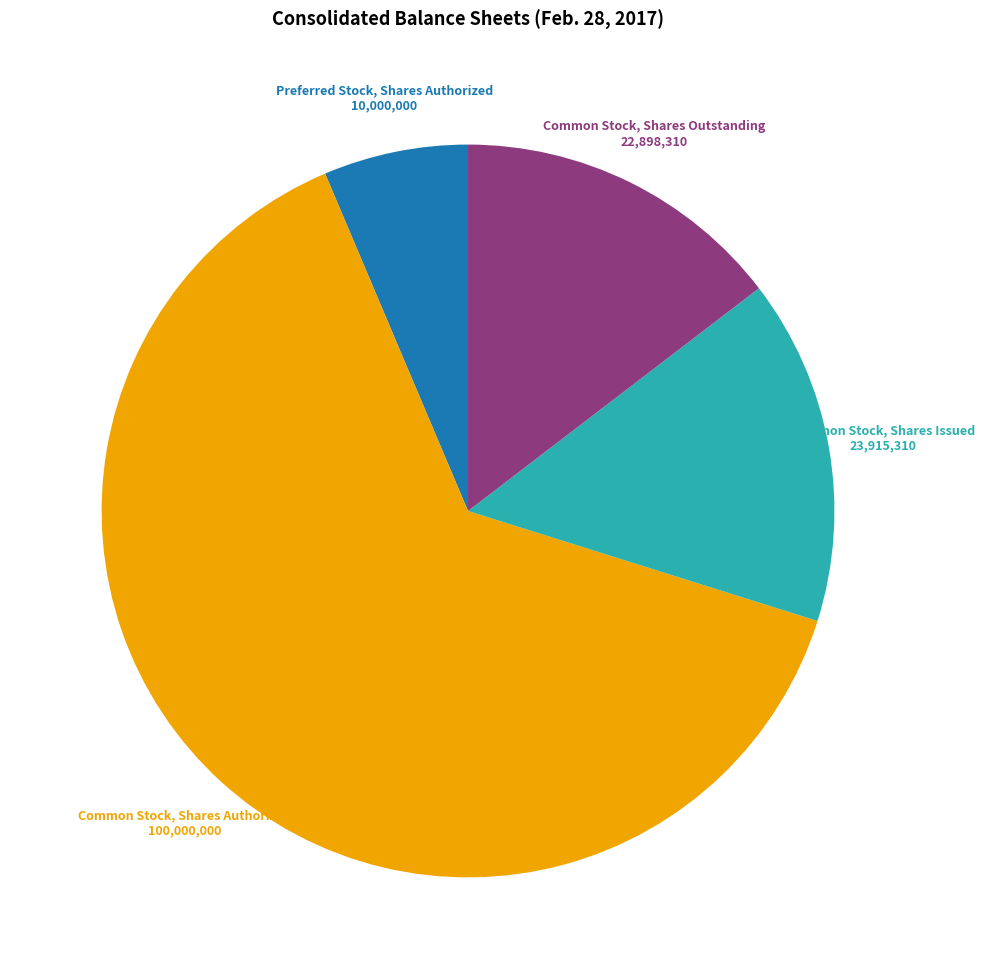

Is there any slice that represents more than half of the pie?

Yes